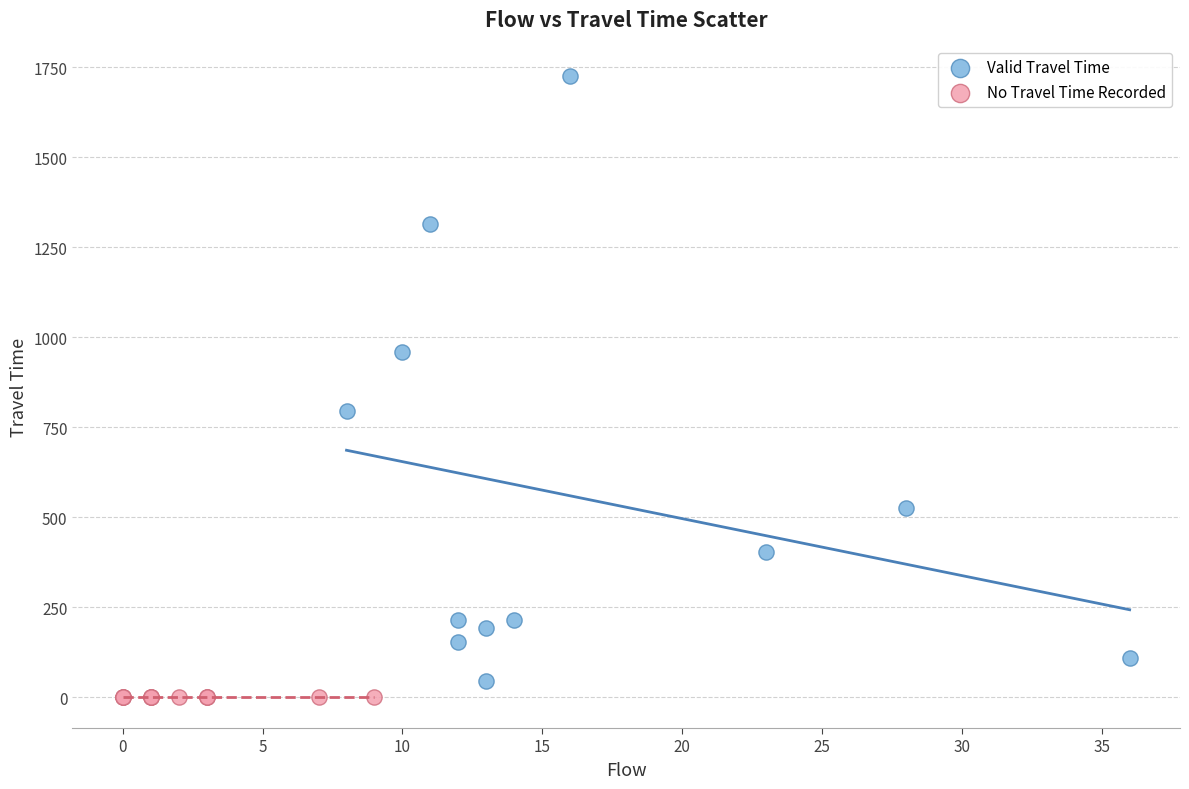

Which series reaches the maximum Y coordinate?

Valid Travel Time